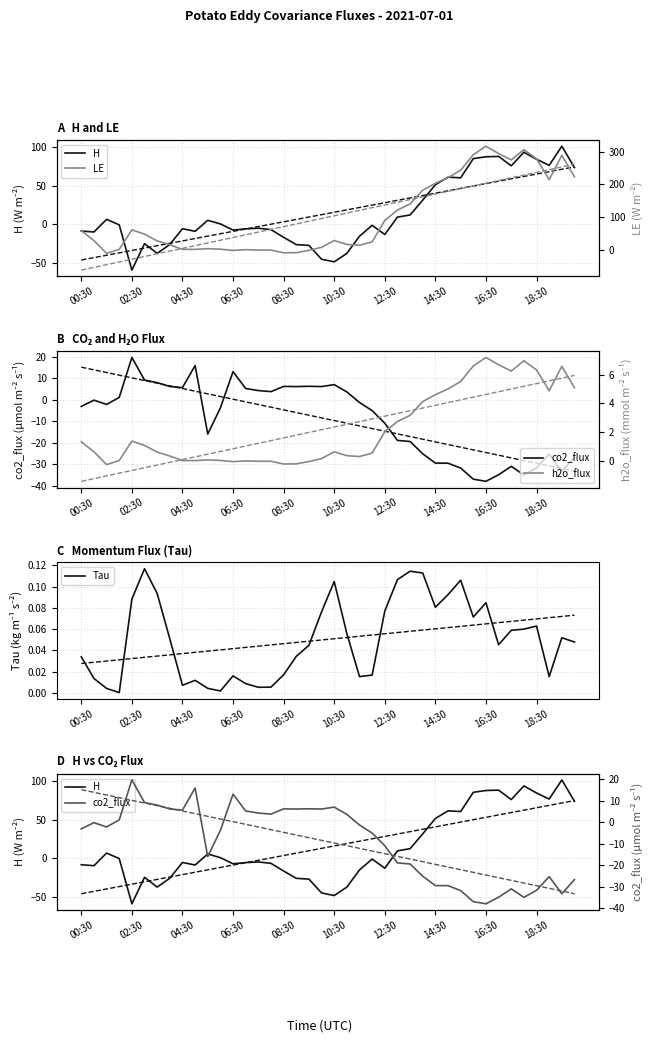

At how many categories does at least one series exceed 182?

12